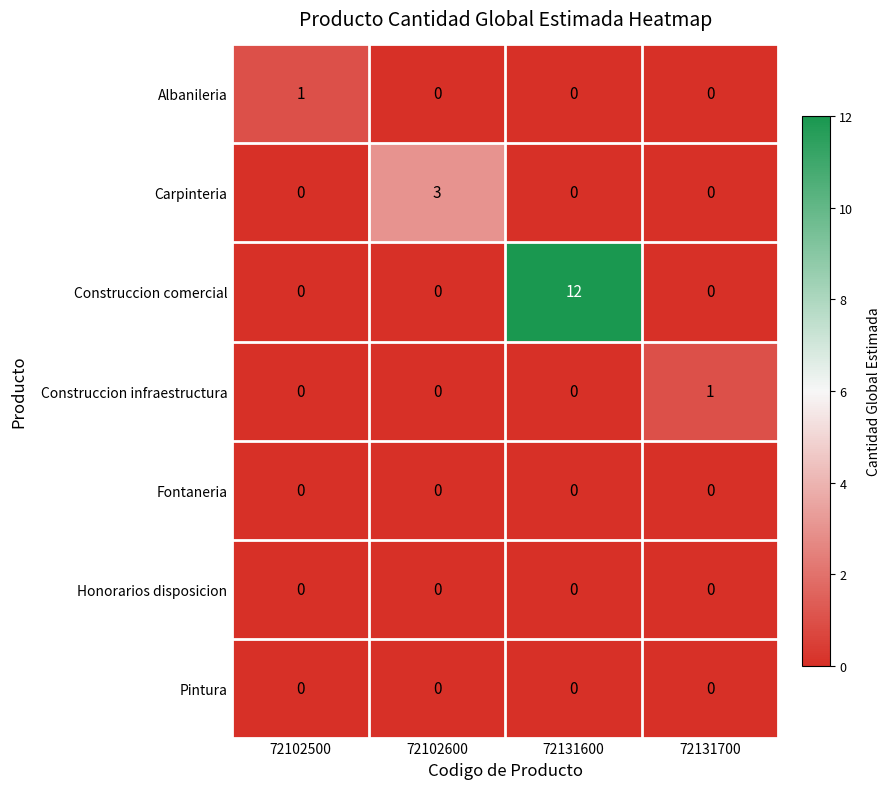

Reading right to left, list all the values displayed in this chart.

Albanileria: 72131700=0	72131600=0	72102600=0	72102500=1
Carpinteria: 72131700=0	72131600=0	72102600=3	72102500=0
Construccion comercial: 72131700=0	72131600=12	72102600=0	72102500=0
Construccion infraestructura: 72131700=1	72131600=0	72102600=0	72102500=0
Fontaneria: 72131700=0	72131600=0	72102600=0	72102500=0
Honorarios disposicion: 72131700=0	72131600=0	72102600=0	72102500=0
Pintura: 72131700=0	72131600=0	72102600=0	72102500=0